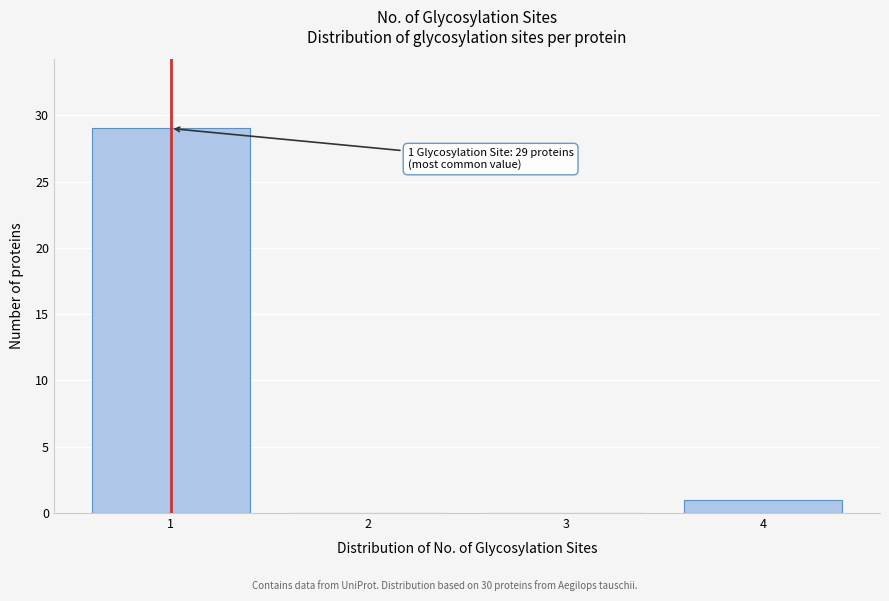

Reading right to left, extract all data points from this chart.

4=1	3=0	2=0	1=29